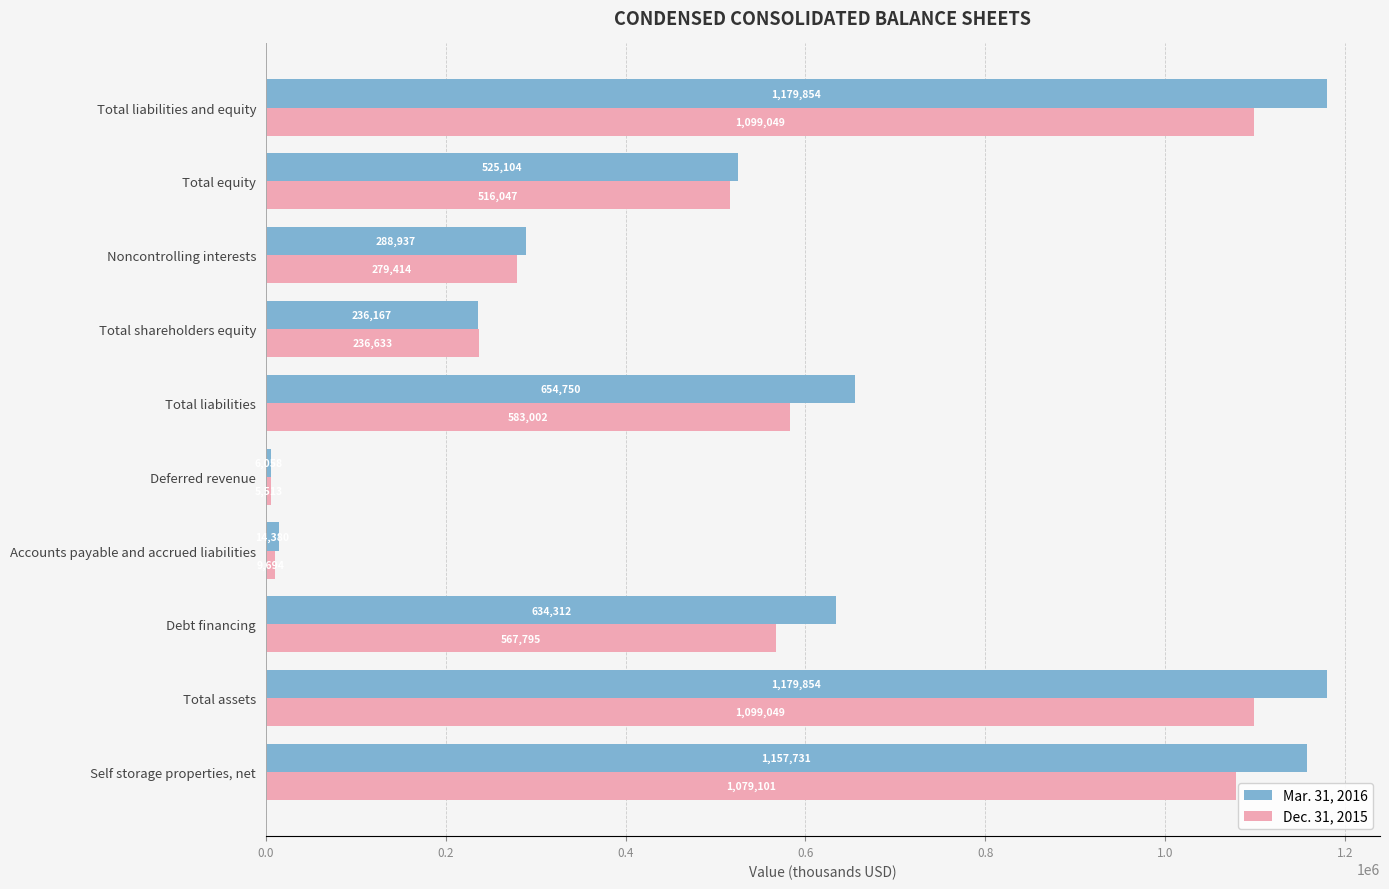

What are all the series names shown in the legend?

Mar. 31, 2016, Dec. 31, 2015